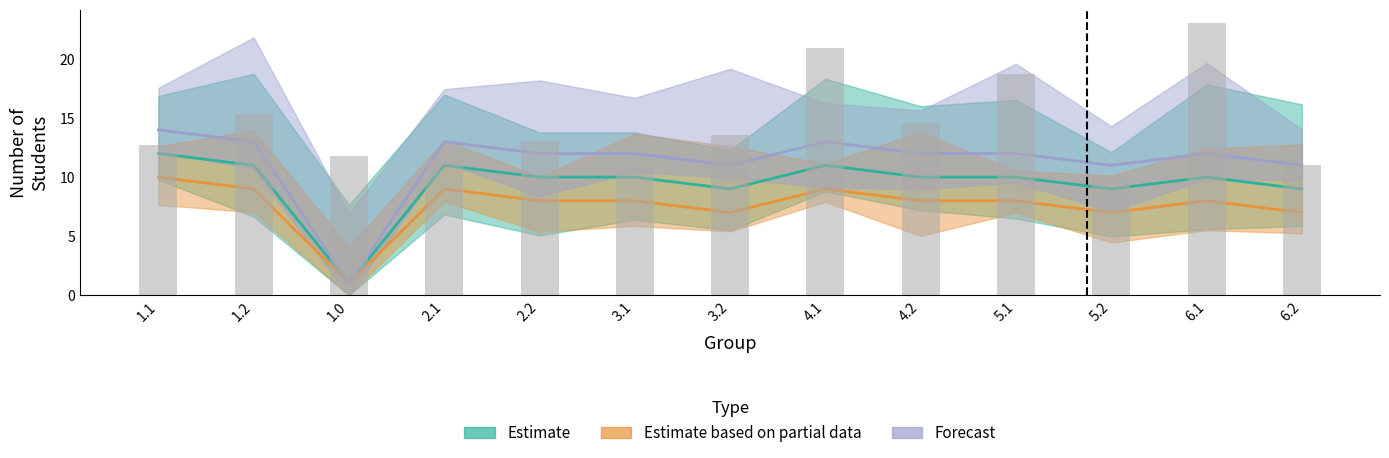

At which category does the chart reach its minimum across all series?

1.0